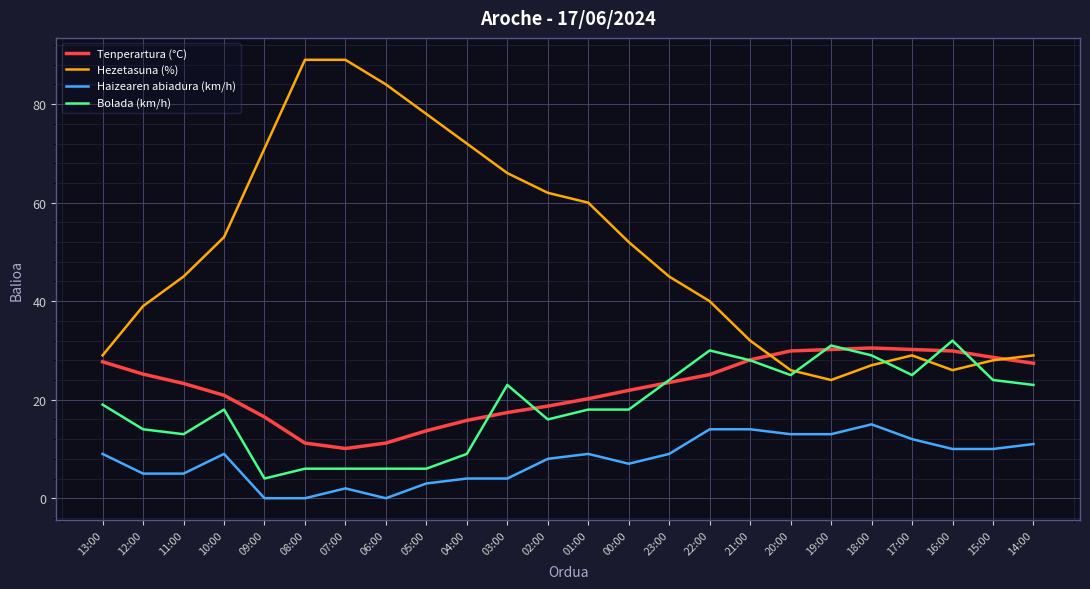

True or false: Haizearen abiadura (km/h) and Hezetasuna (%) intersect in this chart.

False